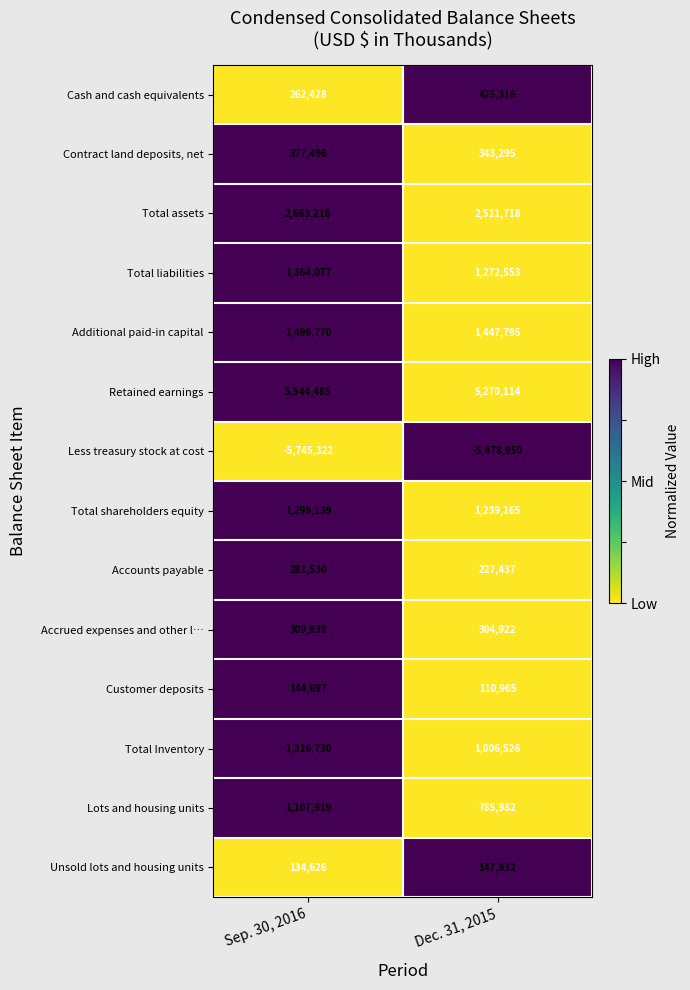

Which series has the largest range (max minus min)?

Lots and housing units